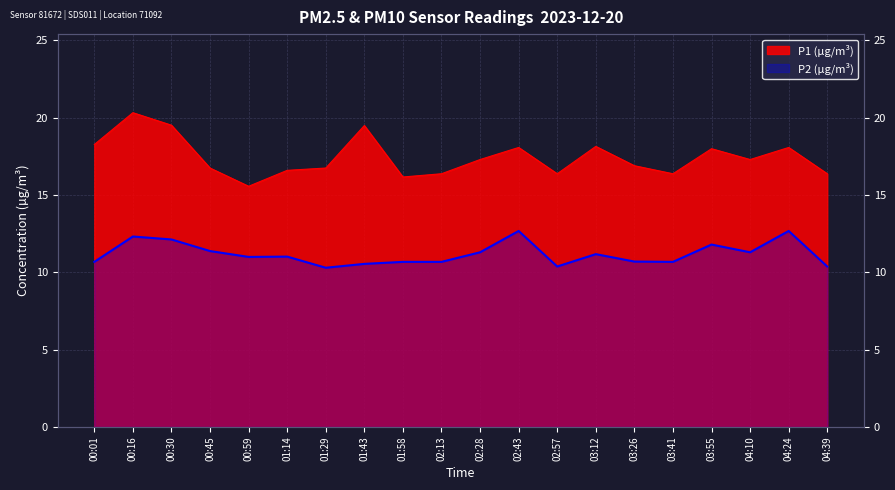

Where does the P1 series first go above 17?

00:01